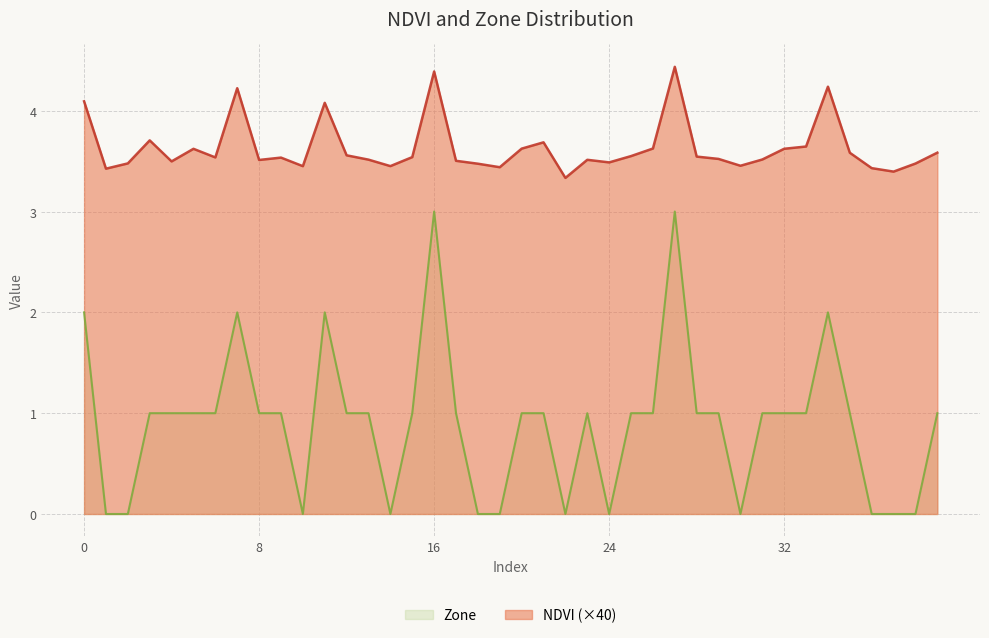

Where is Zone nearest to the value 1?

3